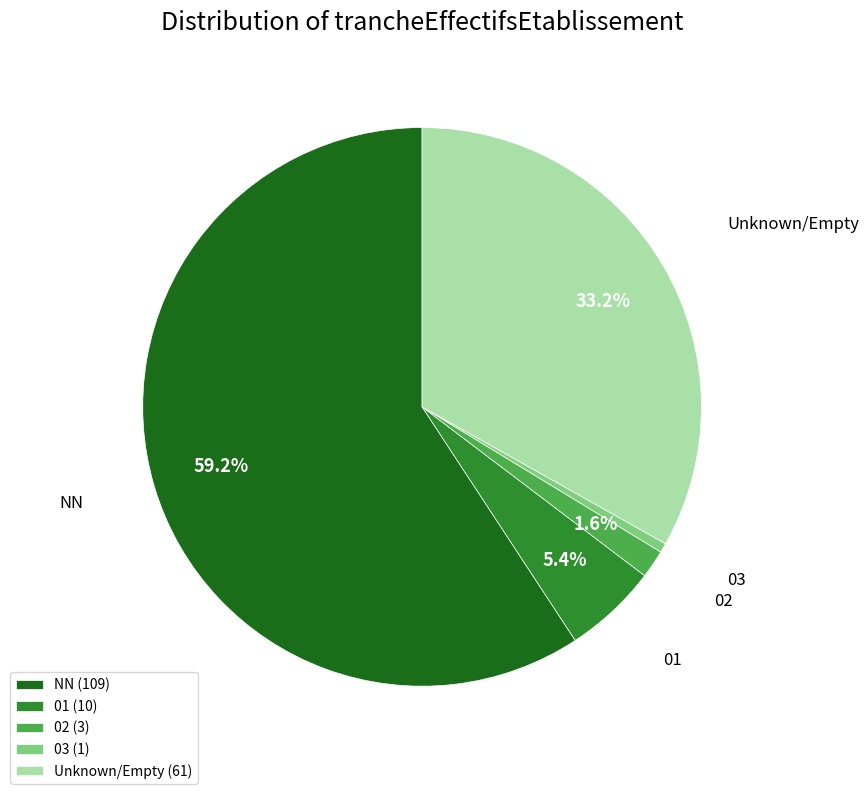

How many slices are in this pie chart?

5